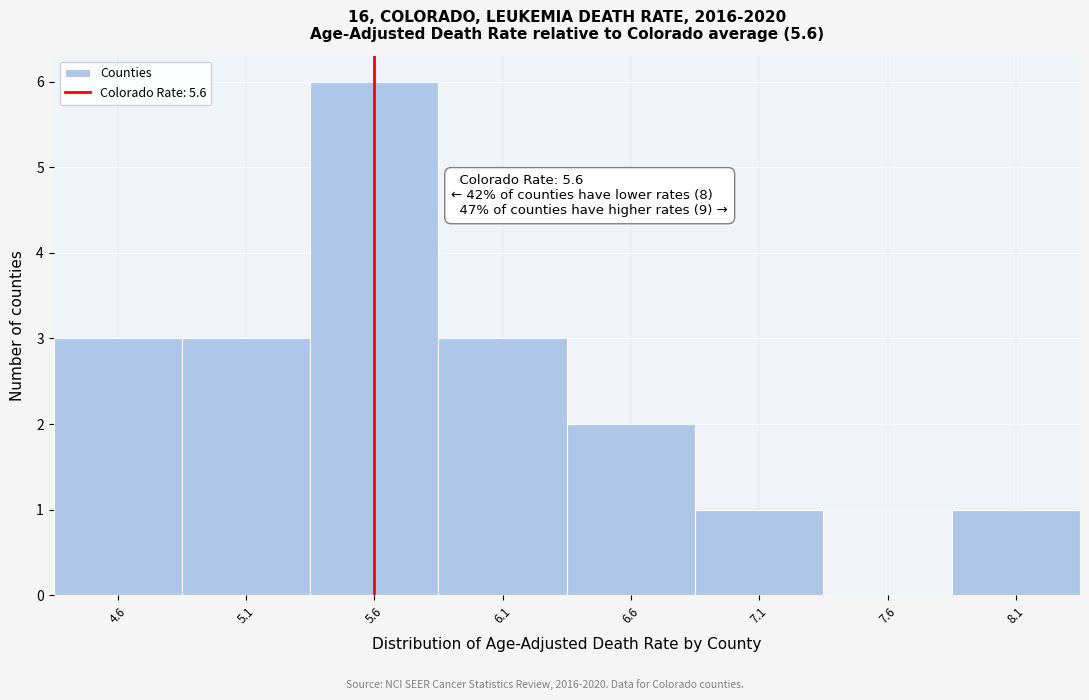

Which range on the x-axis has the tallest bar?

5.35 to 5.85